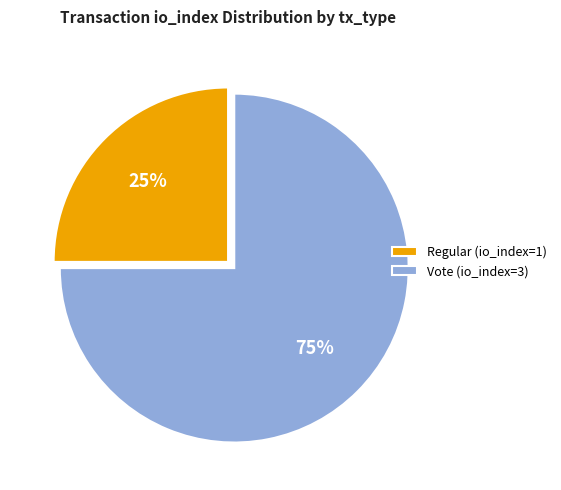

The Regular (io_index=1) slice represents 14% of the pie. True or false?

False